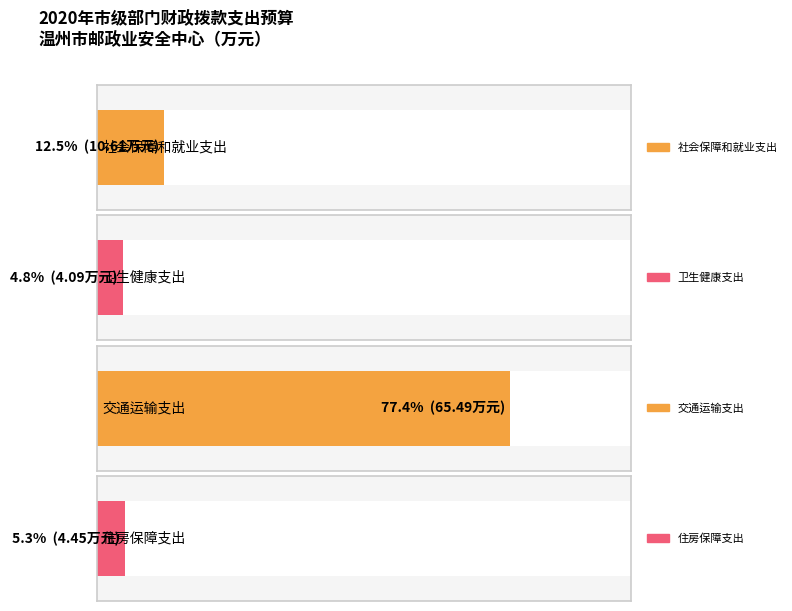

List the labels in order of value, smallest first.

卫生健康支出, 住房保障支出, 社会保障和就业支出, 交通运输支出